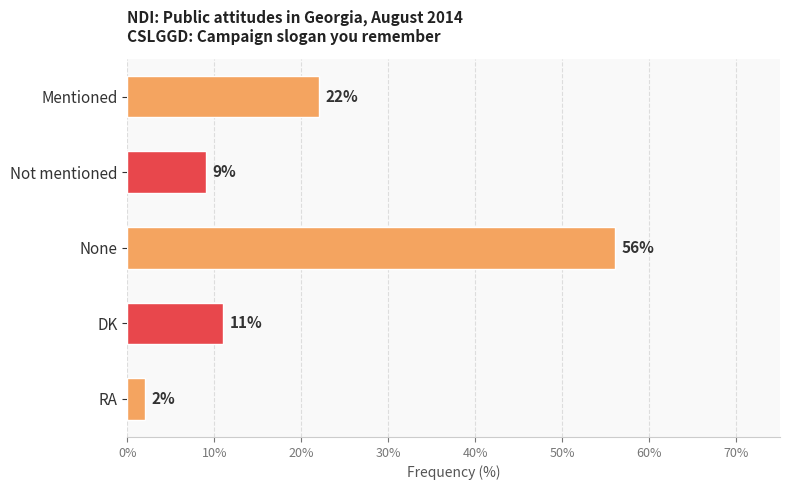

What is the smallest value displayed?

2